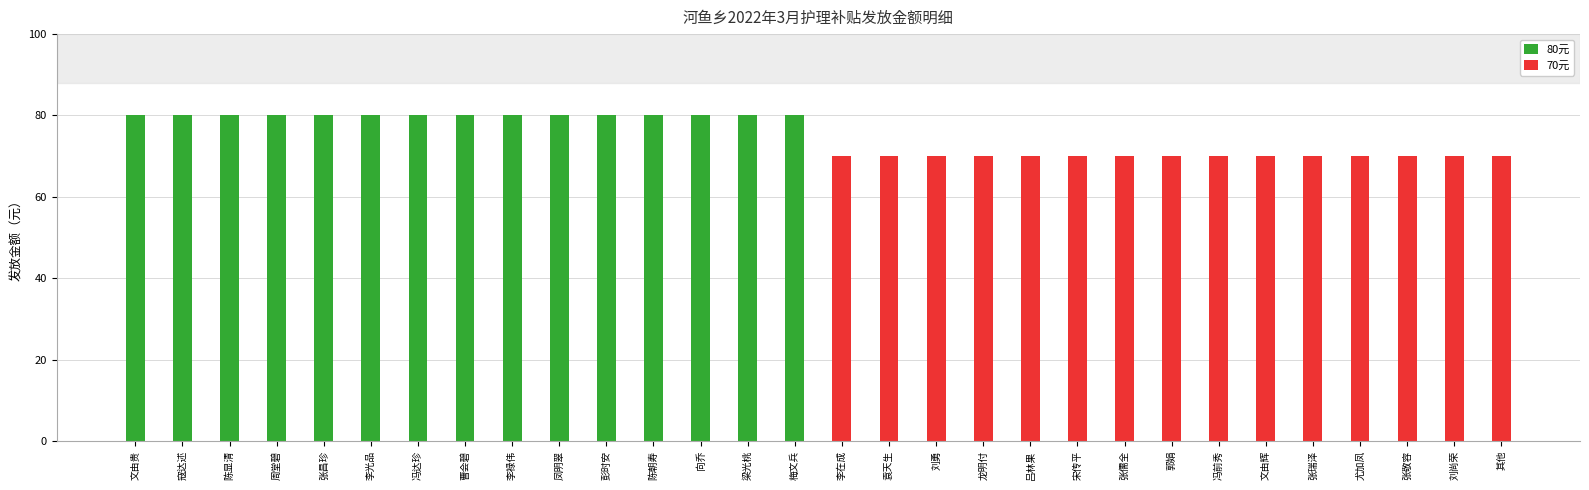

List the series in order of their peak value, highest first.

80元, 70元